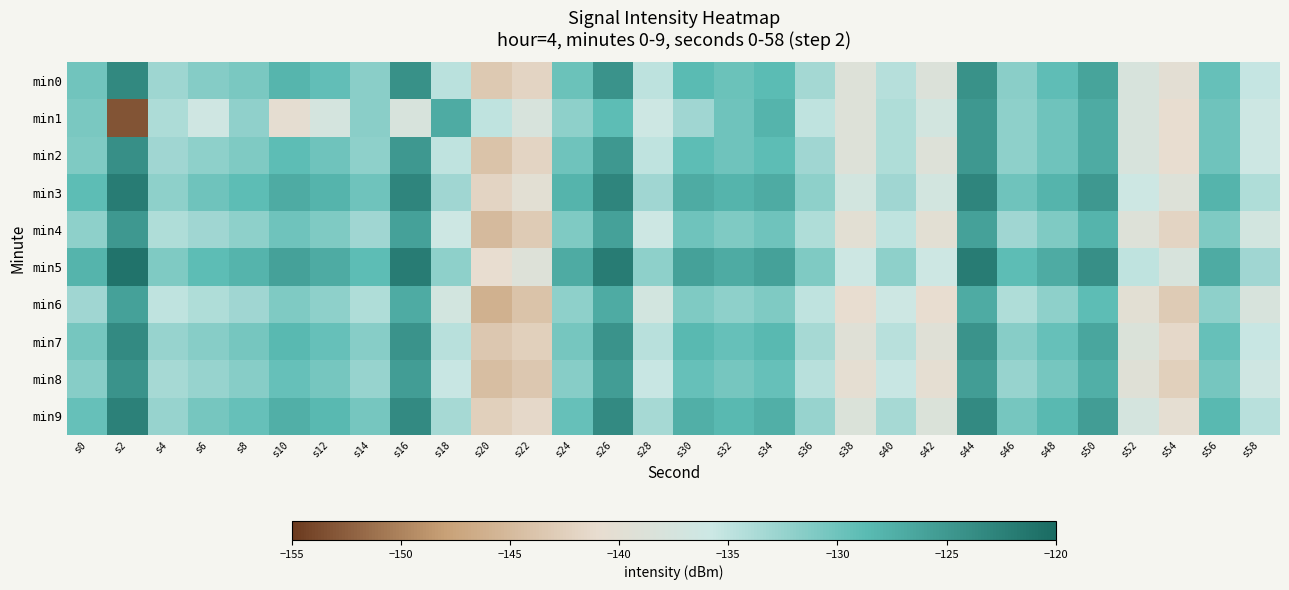

How many series are shown in this chart?

10